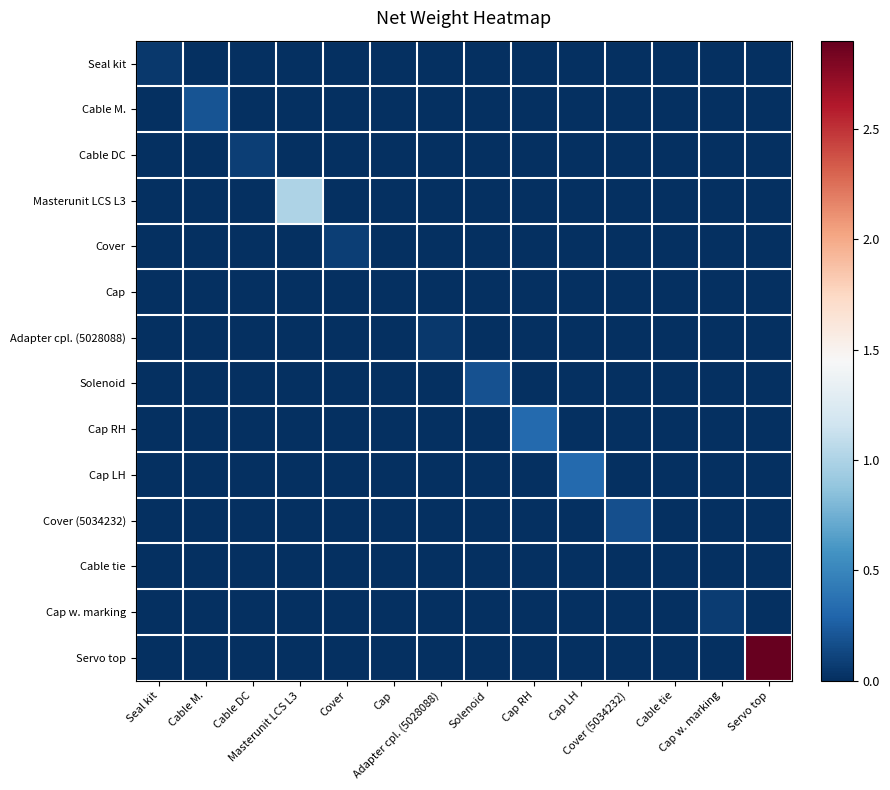

Reading left to right, extract all data points from this chart.

Seal kit: Seal kit=0.1	Cable M.=0.0	Cable DC=0.0	Masterunit LCS L3=0.0	Cover=0.0	Cap=0.0	Adapter cpl. (5028088)=0.0	Solenoid=0.0	Cap RH=0.0	Cap LH=0.0	Cover (5034232)=0.0	Cable tie=0.0	Cap w. marking=0.0	Servo top=0.0
Cable M.: Seal kit=0.0	Cable M.=0.2	Cable DC=0.0	Masterunit LCS L3=0.0	Cover=0.0	Cap=0.0	Adapter cpl. (5028088)=0.0	Solenoid=0.0	Cap RH=0.0	Cap LH=0.0	Cover (5034232)=0.0	Cable tie=0.0	Cap w. marking=0.0	Servo top=0.0
Cable DC: Seal kit=0.0	Cable M.=0.0	Cable DC=0.1	Masterunit LCS L3=0.0	Cover=0.0	Cap=0.0	Adapter cpl. (5028088)=0.0	Solenoid=0.0	Cap RH=0.0	Cap LH=0.0	Cover (5034232)=0.0	Cable tie=0.0	Cap w. marking=0.0	Servo top=0.0
Masterunit LCS L3: Seal kit=0.0	Cable M.=0.0	Cable DC=0.0	Masterunit LCS L3=1.0	Cover=0.0	Cap=0.0	Adapter cpl. (5028088)=0.0	Solenoid=0.0	Cap RH=0.0	Cap LH=0.0	Cover (5034232)=0.0	Cable tie=0.0	Cap w. marking=0.0	Servo top=0.0
Cover: Seal kit=0.0	Cable M.=0.0	Cable DC=0.0	Masterunit LCS L3=0.0	Cover=0.1	Cap=0.0	Adapter cpl. (5028088)=0.0	Solenoid=0.0	Cap RH=0.0	Cap LH=0.0	Cover (5034232)=0.0	Cable tie=0.0	Cap w. marking=0.0	Servo top=0.0
Cap: Seal kit=0.0	Cable M.=0.0	Cable DC=0.0	Masterunit LCS L3=0.0	Cover=0.0	Cap=0.0	Adapter cpl. (5028088)=0.0	Solenoid=0.0	Cap RH=0.0	Cap LH=0.0	Cover (5034232)=0.0	Cable tie=0.0	Cap w. marking=0.0	Servo top=0.0
Adapter cpl. (5028088): Seal kit=0.0	Cable M.=0.0	Cable DC=0.0	Masterunit LCS L3=0.0	Cover=0.0	Cap=0.0	Adapter cpl. (5028088)=0.1	Solenoid=0.0	Cap RH=0.0	Cap LH=0.0	Cover (5034232)=0.0	Cable tie=0.0	Cap w. marking=0.0	Servo top=0.0
Solenoid: Seal kit=0.0	Cable M.=0.0	Cable DC=0.0	Masterunit LCS L3=0.0	Cover=0.0	Cap=0.0	Adapter cpl. (5028088)=0.0	Solenoid=0.2	Cap RH=0.0	Cap LH=0.0	Cover (5034232)=0.0	Cable tie=0.0	Cap w. marking=0.0	Servo top=0.0
Cap RH: Seal kit=0.0	Cable M.=0.0	Cable DC=0.0	Masterunit LCS L3=0.0	Cover=0.0	Cap=0.0	Adapter cpl. (5028088)=0.0	Solenoid=0.0	Cap RH=0.3	Cap LH=0.0	Cover (5034232)=0.0	Cable tie=0.0	Cap w. marking=0.0	Servo top=0.0
Cap LH: Seal kit=0.0	Cable M.=0.0	Cable DC=0.0	Masterunit LCS L3=0.0	Cover=0.0	Cap=0.0	Adapter cpl. (5028088)=0.0	Solenoid=0.0	Cap RH=0.0	Cap LH=0.3	Cover (5034232)=0.0	Cable tie=0.0	Cap w. marking=0.0	Servo top=0.0
Cover (5034232): Seal kit=0.0	Cable M.=0.0	Cable DC=0.0	Masterunit LCS L3=0.0	Cover=0.0	Cap=0.0	Adapter cpl. (5028088)=0.0	Solenoid=0.0	Cap RH=0.0	Cap LH=0.0	Cover (5034232)=0.2	Cable tie=0.0	Cap w. marking=0.0	Servo top=0.0
Cable tie: Seal kit=0.0	Cable M.=0.0	Cable DC=0.0	Masterunit LCS L3=0.0	Cover=0.0	Cap=0.0	Adapter cpl. (5028088)=0.0	Solenoid=0.0	Cap RH=0.0	Cap LH=0.0	Cover (5034232)=0.0	Cable tie=0.0	Cap w. marking=0.0	Servo top=0.0
Cap w. marking: Seal kit=0.0	Cable M.=0.0	Cable DC=0.0	Masterunit LCS L3=0.0	Cover=0.0	Cap=0.0	Adapter cpl. (5028088)=0.0	Solenoid=0.0	Cap RH=0.0	Cap LH=0.0	Cover (5034232)=0.0	Cable tie=0.0	Cap w. marking=0.1	Servo top=0.0
Servo top: Seal kit=0.0	Cable M.=0.0	Cable DC=0.0	Masterunit LCS L3=0.0	Cover=0.0	Cap=0.0	Adapter cpl. (5028088)=0.0	Solenoid=0.0	Cap RH=0.0	Cap LH=0.0	Cover (5034232)=0.0	Cable tie=0.0	Cap w. marking=0.0	Servo top=2.9